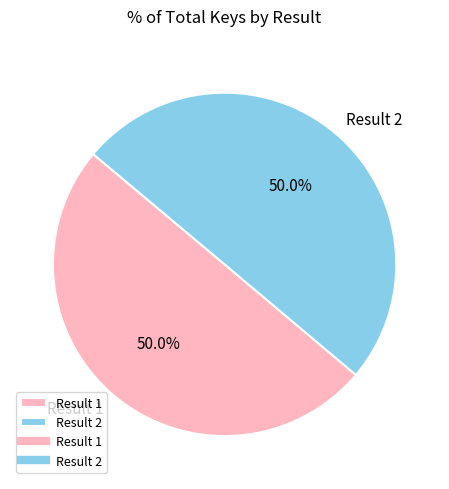

What is the ratio of the value at Result 1 to the value at Result 2?

1.0